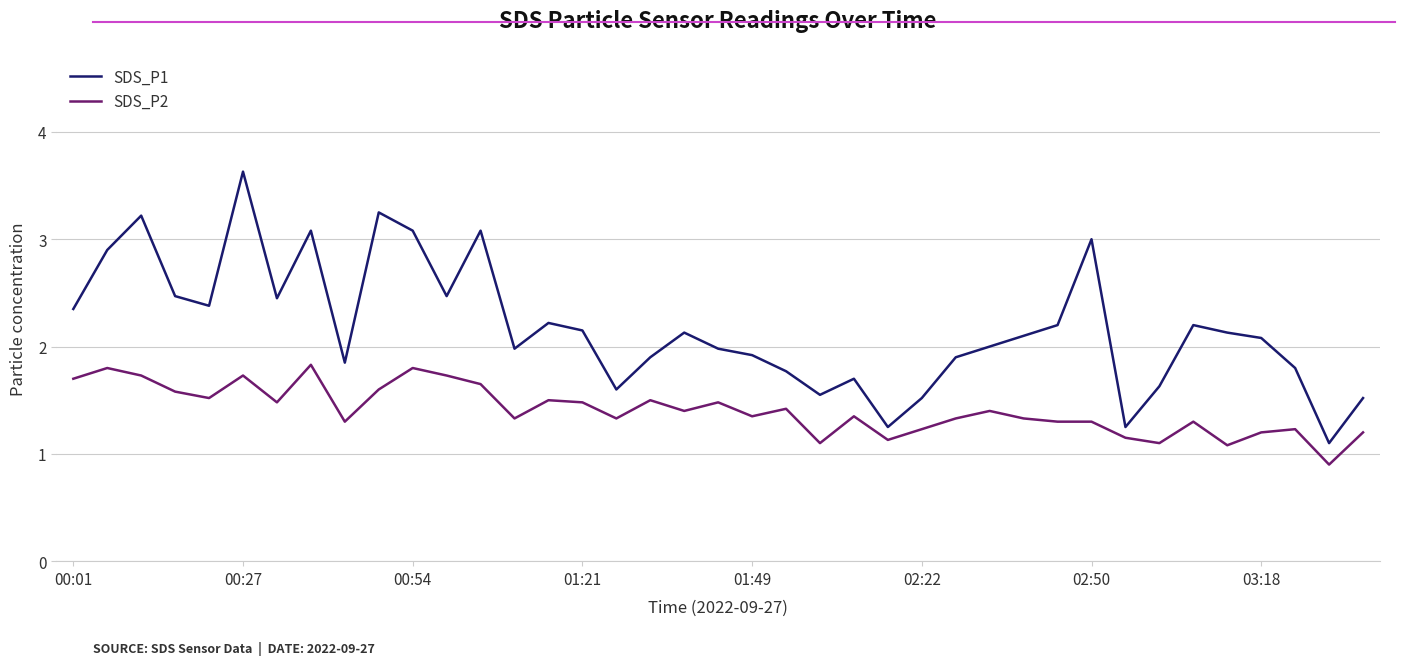

Which series has the largest total across all categories?

SDS_P1